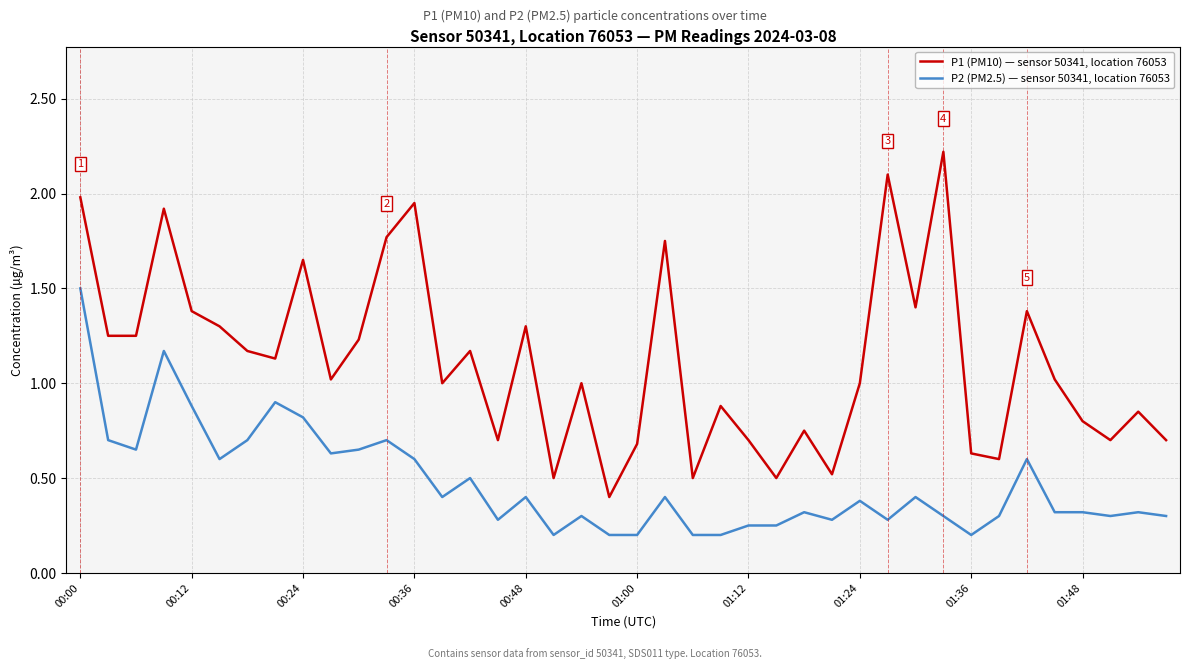

Which series has the largest total across all categories?

P1 (PM10) — sensor 50341, location 76053